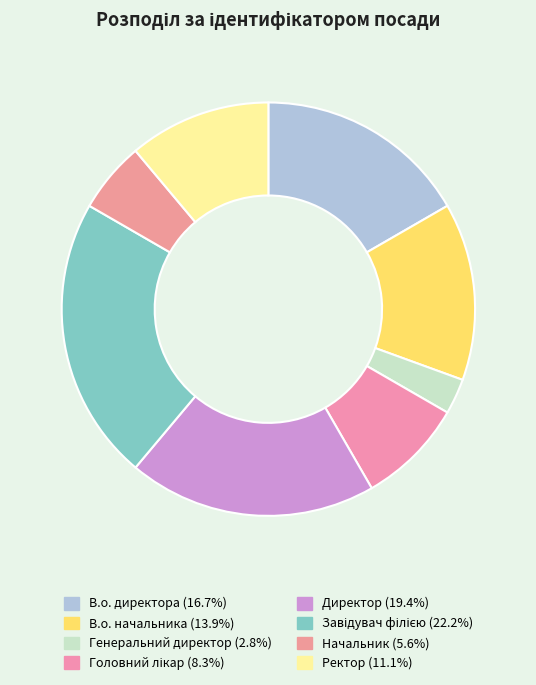

To the nearest percent, what is the combined percentage of В.о. директора and Головний лікар?

25%